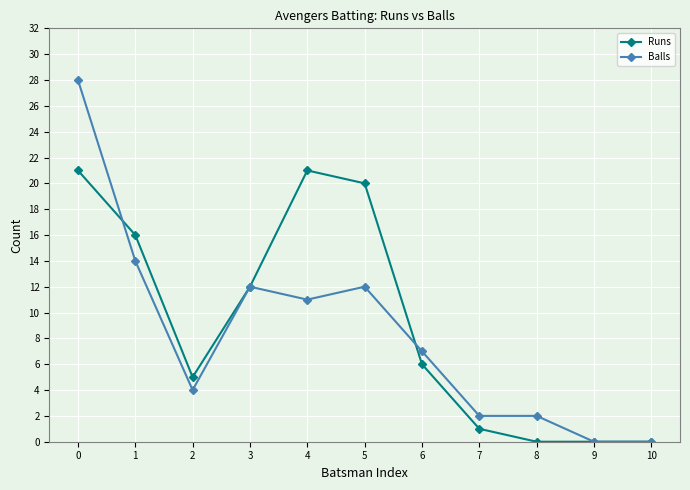

Between 0 and 7, which series saw the biggest shift?

Balls